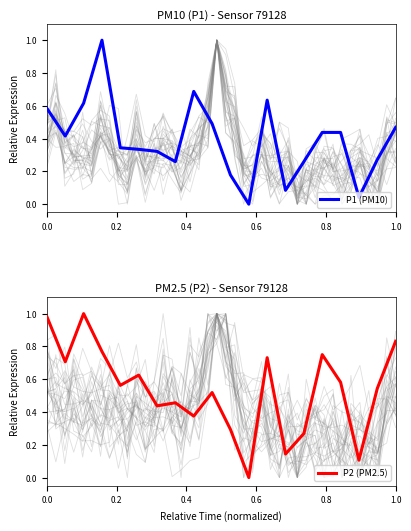

Which series has the largest total across all categories?

P2 (PM2.5)